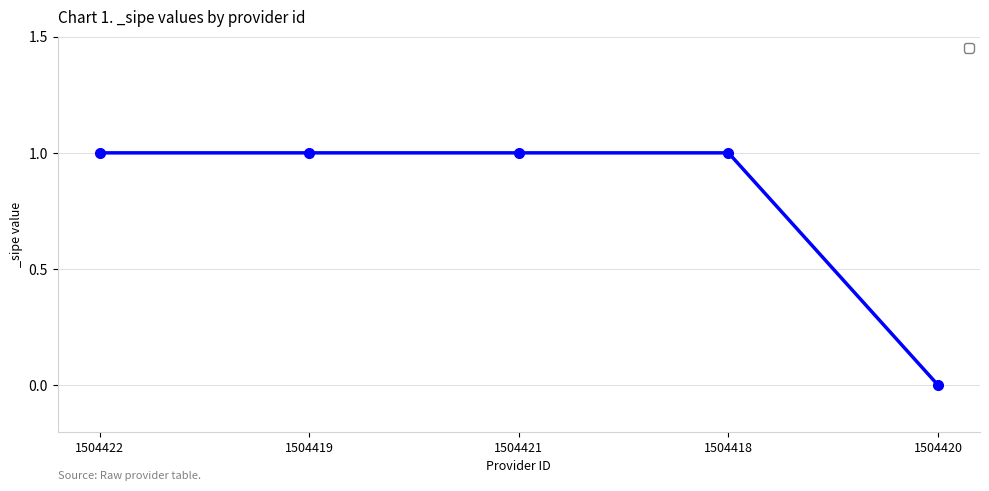

Is it true that the value at 1504422 is 1?

True